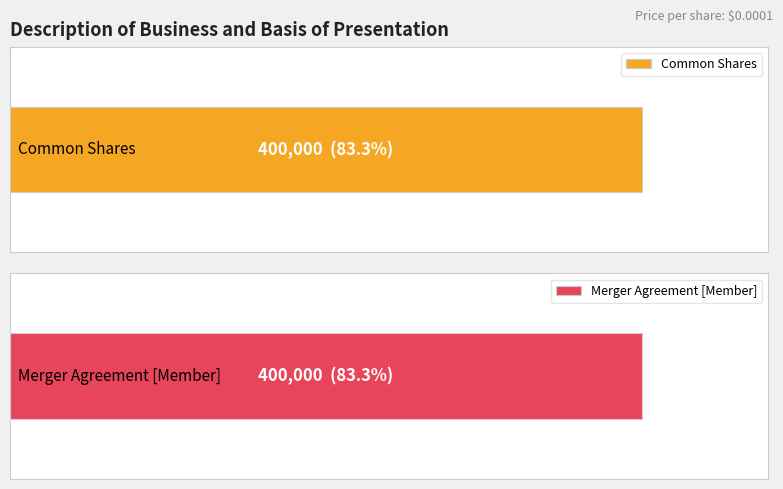

Reading left to right, list all the values displayed in this chart.

Number of common shares issued during period: Common Shares=400000.0	Merger Agreement [Member]=400000.0
Shares issued price per share: Common Shares=0.0	Merger Agreement [Member]=0.0